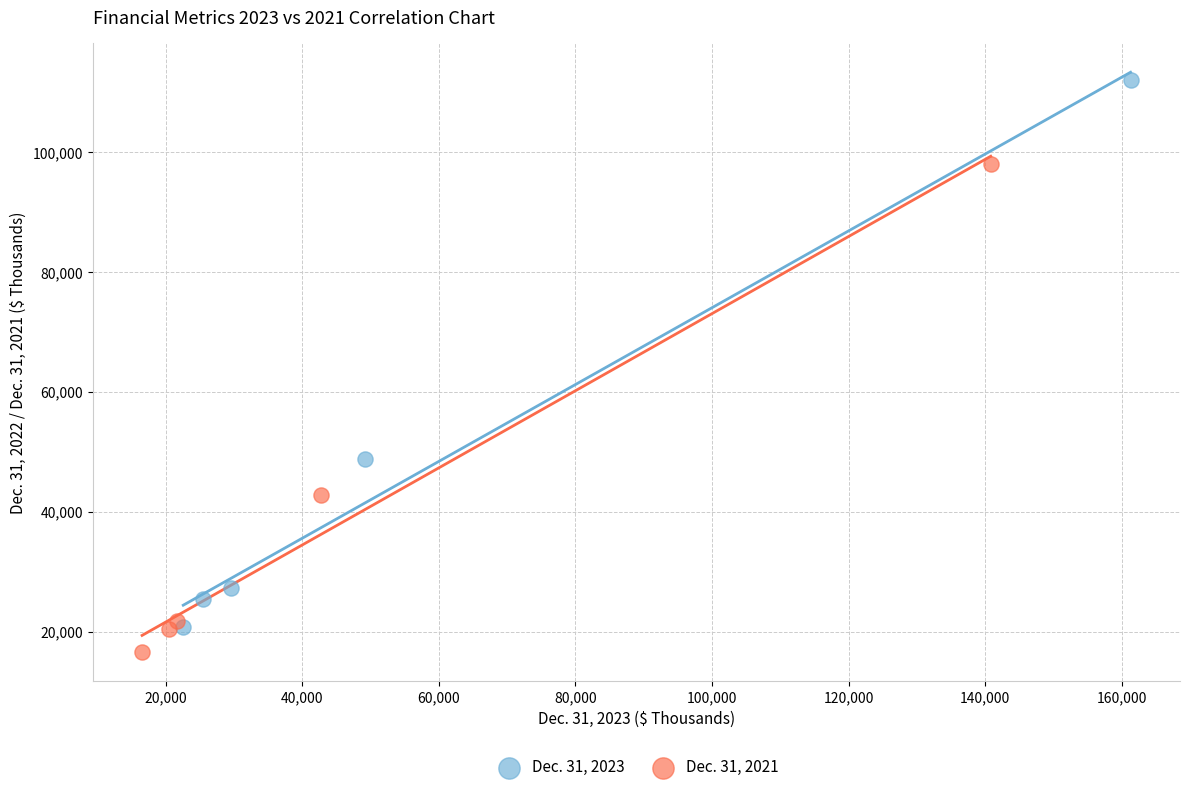

Which series has the largest Y range (max minus min)?

Dec. 31, 2023